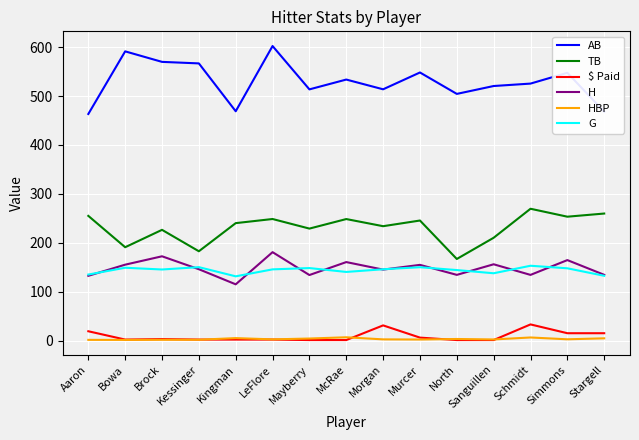

What is the spread (max minus min) of values at Stargell?

463.6